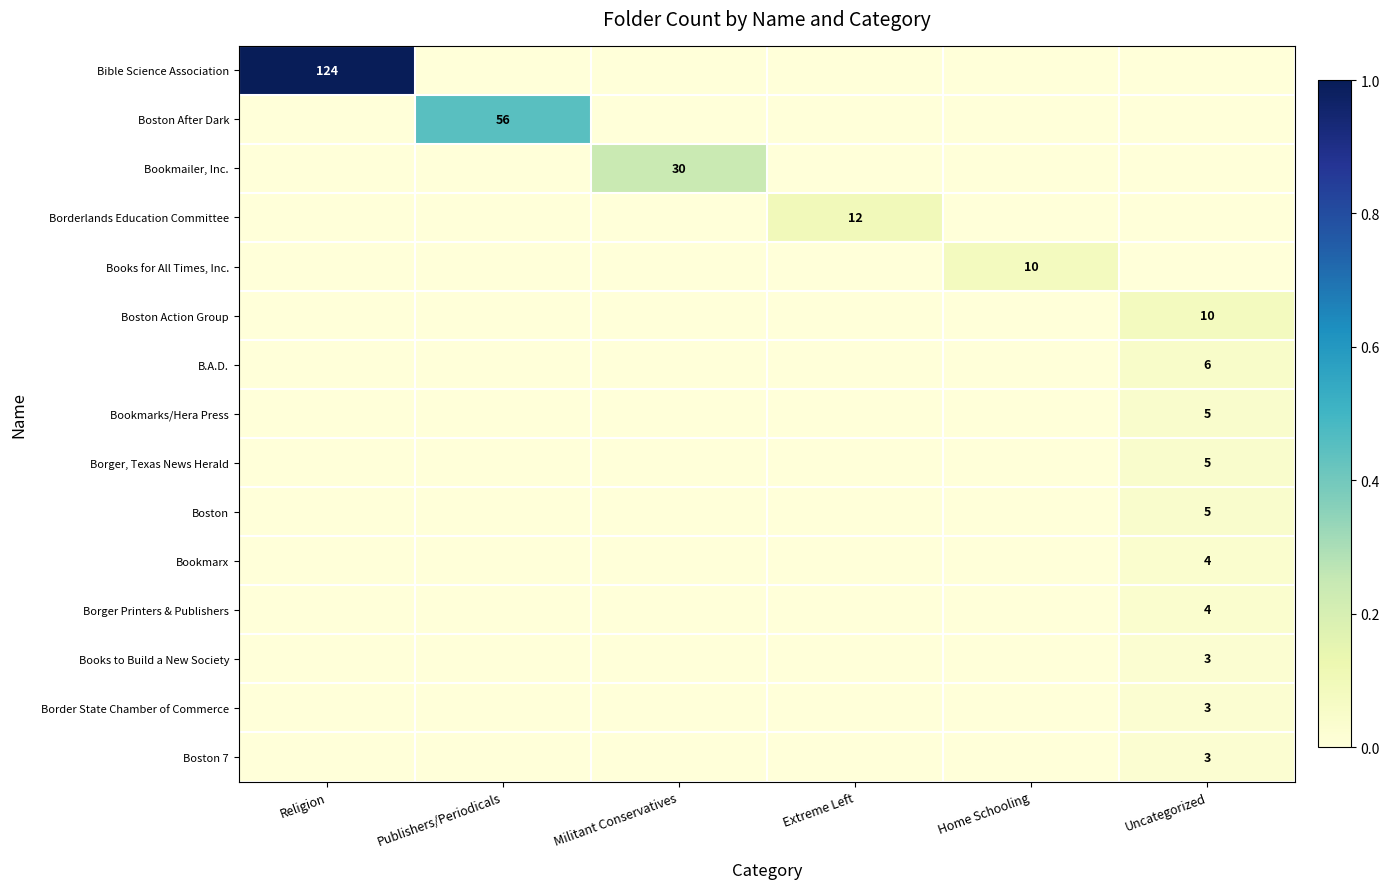

True or false: Boston Action Group has a value of 3 at Uncategorized.

False